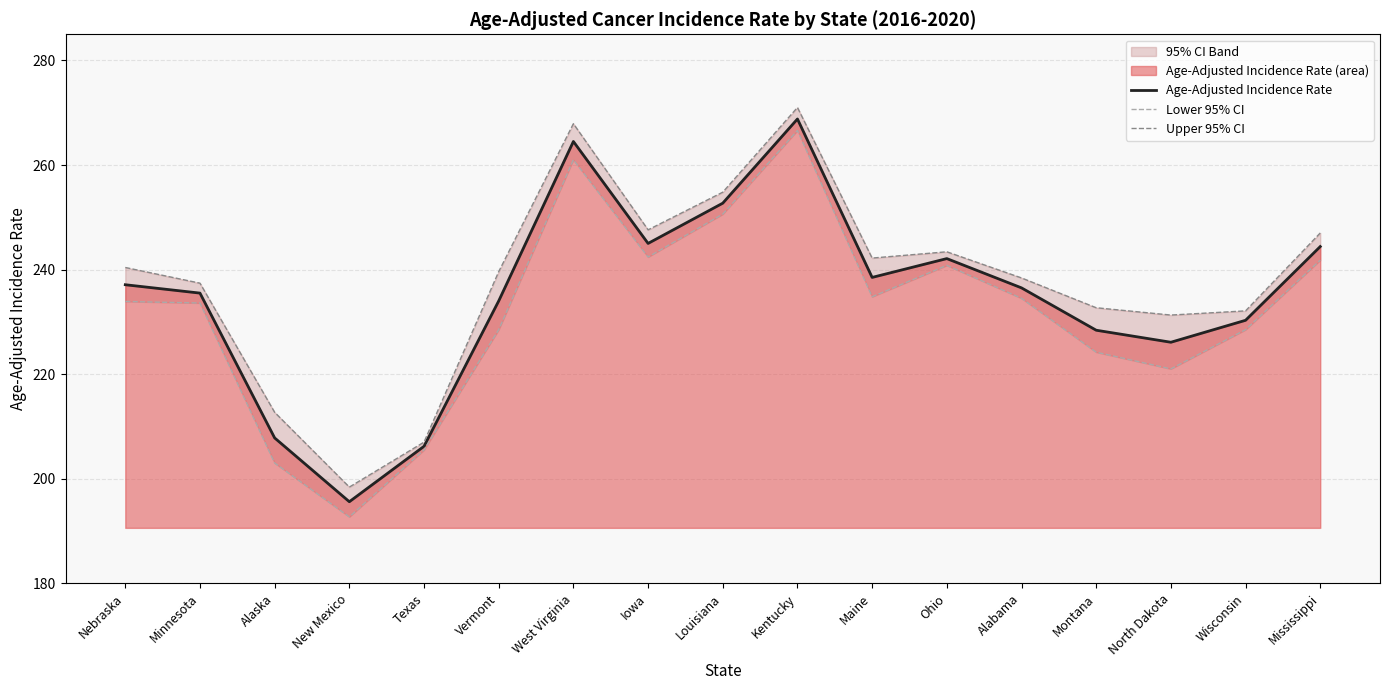

At which label does Lower 95% CI reach its peak?

Kentucky